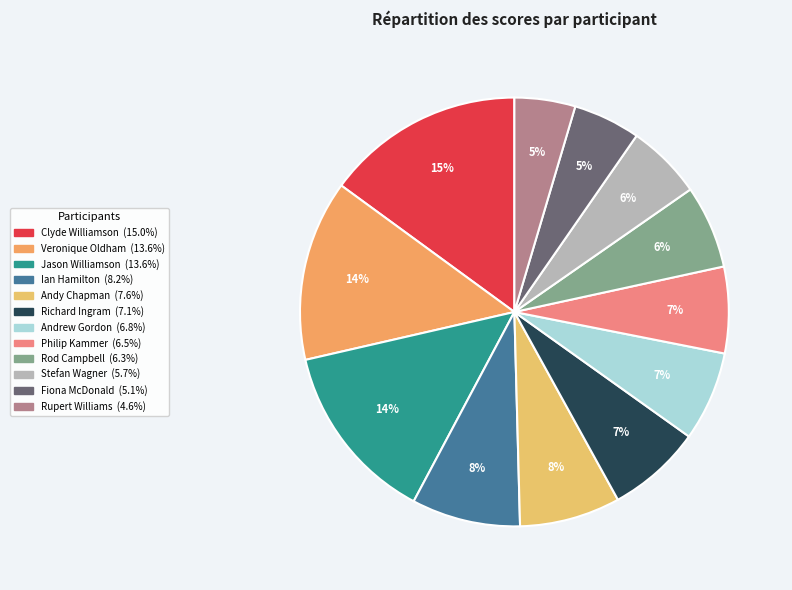

Rank the categories by value from lowest to highest.

Rupert Williams, Fiona McDonald, Stefan Wagner, Rod Campbell, Philip Kammer, Andrew Gordon, Richard Ingram, Andy Chapman, Ian Hamilton, Veronique Oldham, Jason Williamson, Clyde Williamson